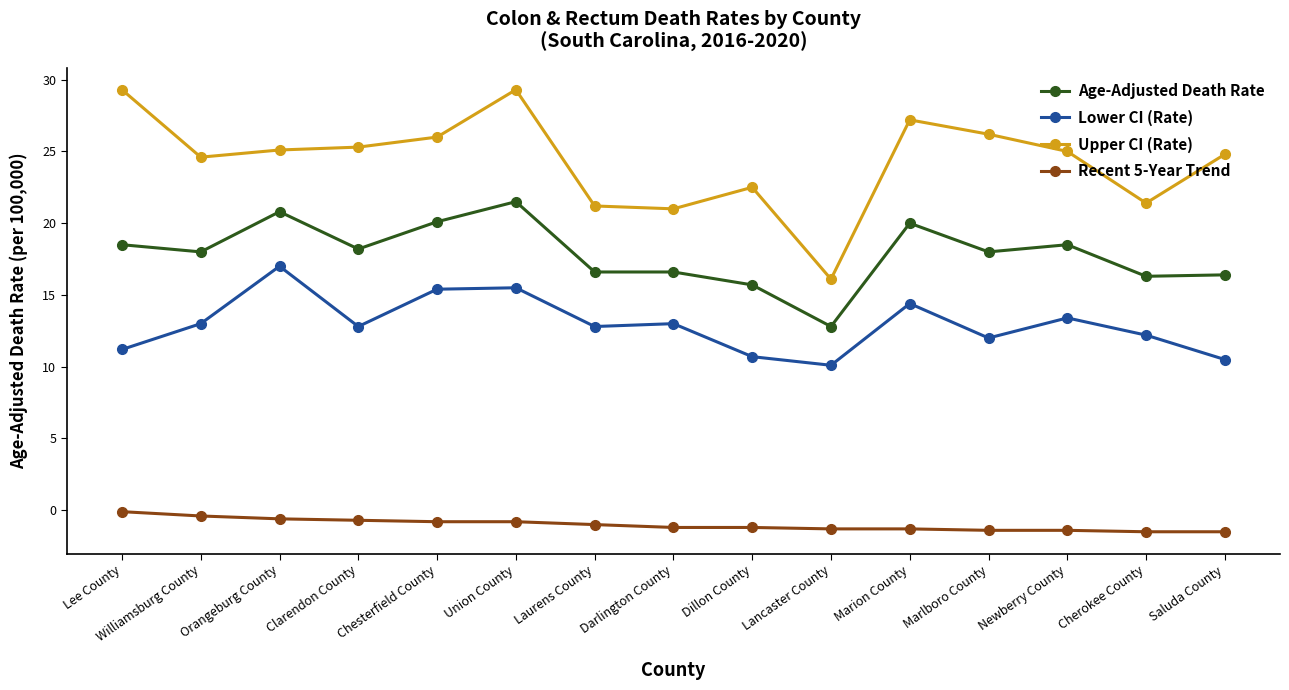

At which category does Age-Adjusted Death Rate reach its first local valley?

Williamsburg County